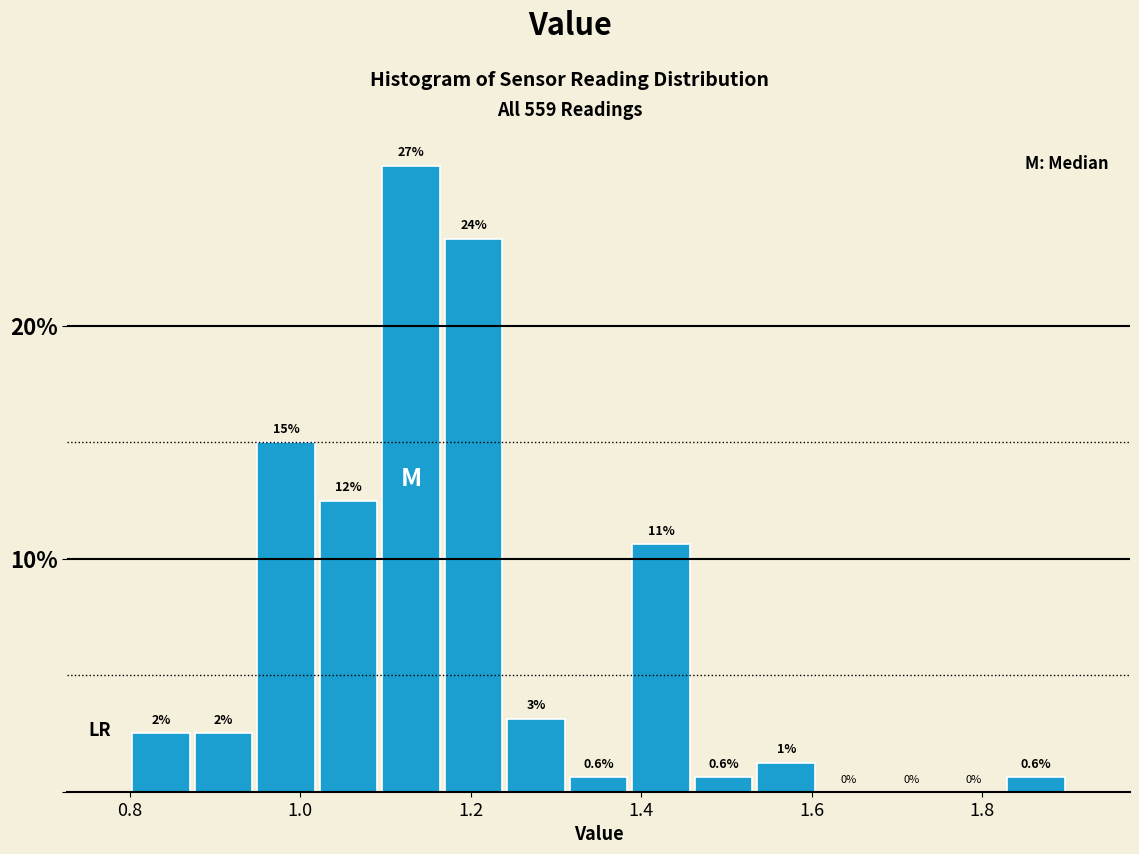

Around what value on the x-axis is the tallest bar? Give the approximate position of its centre, as read against the axis.

1.14